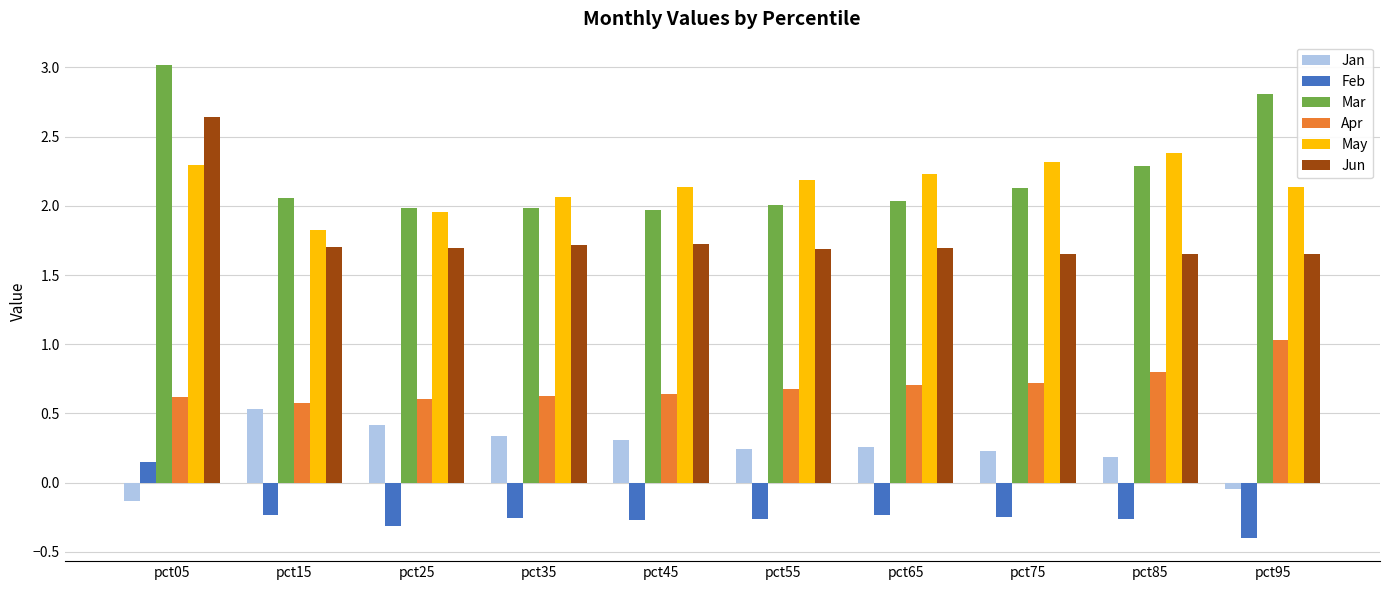

What value does the Mar series have at pct85?

2.3